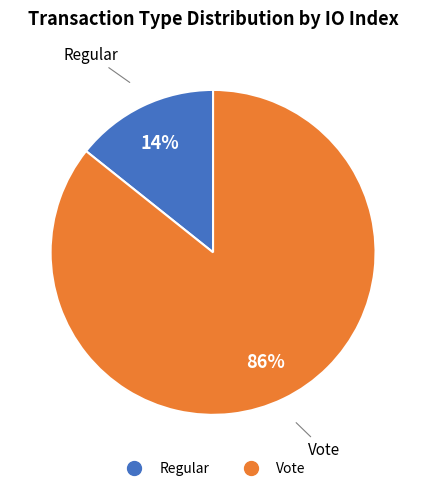

How many segments does this pie chart have?

2